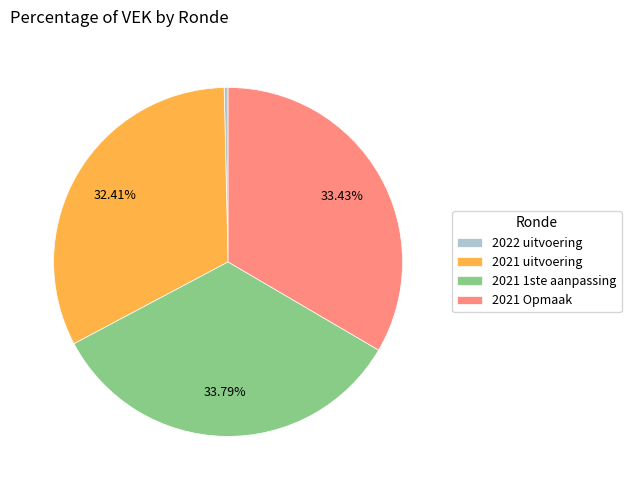

True or false: 2021 uitvoering accounts for 26% of the total.

False